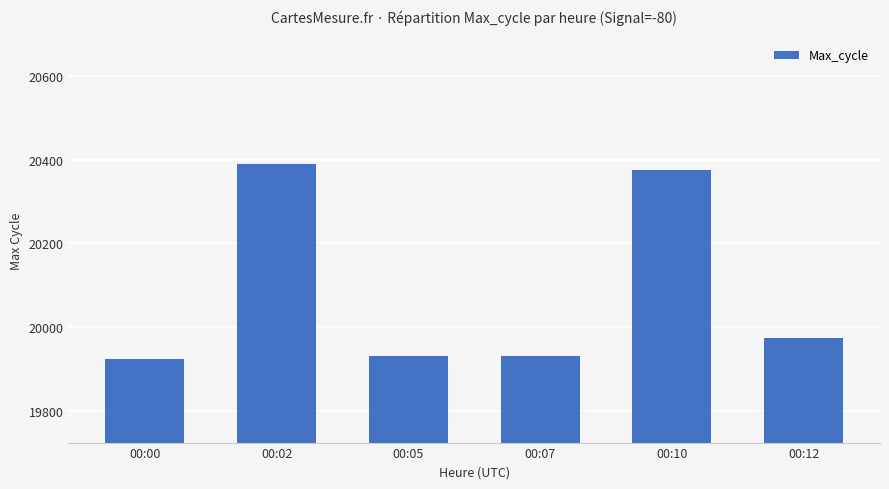

What is the difference between the maximum and minimum values?

466